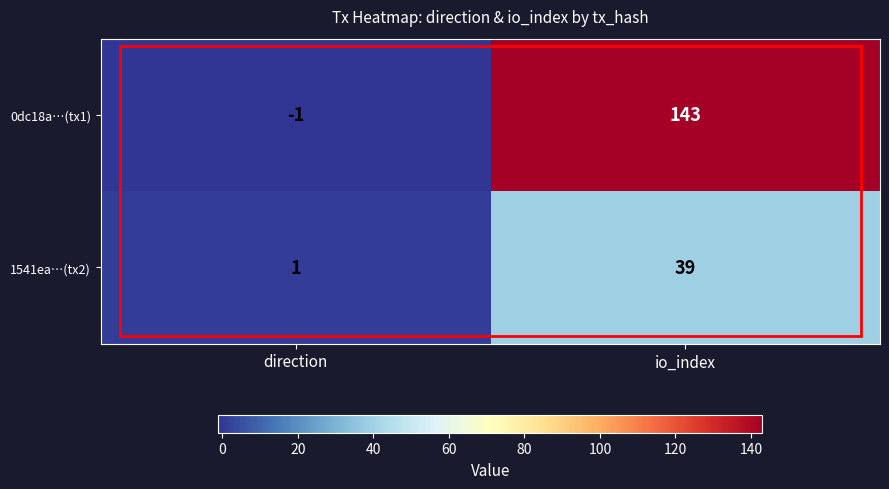

Which series has the largest total across all categories?

0dc18a…(tx1)